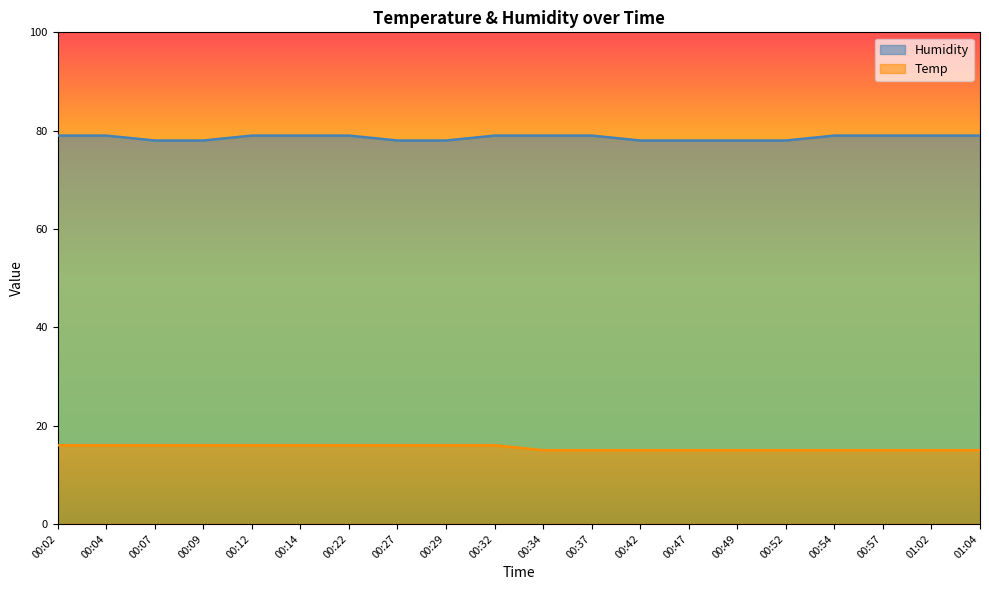

Which series has the largest total across all categories?

Humidity